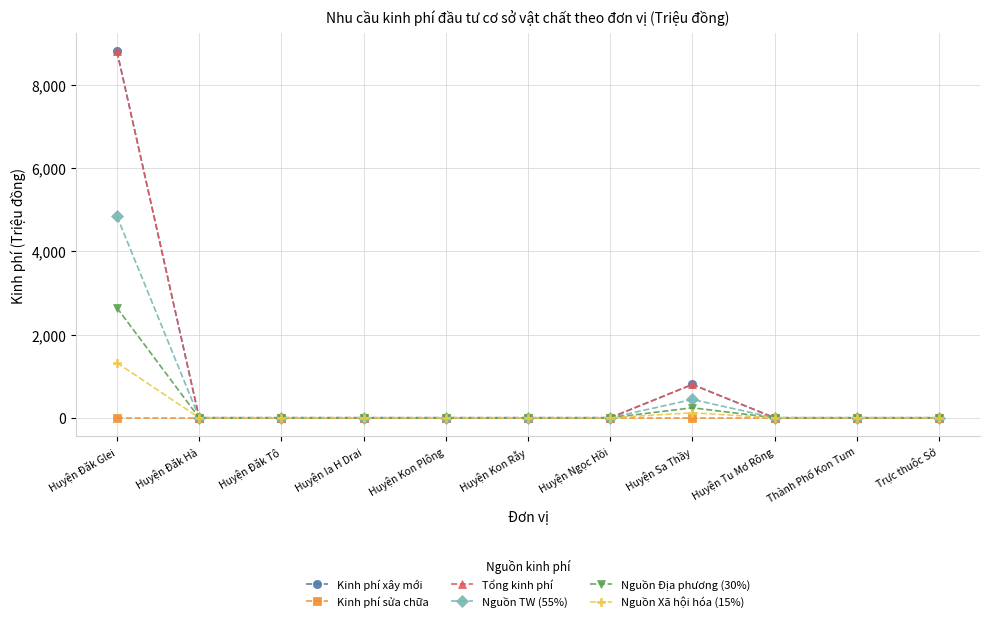

Is this an area chart (filled region under the line)?

No